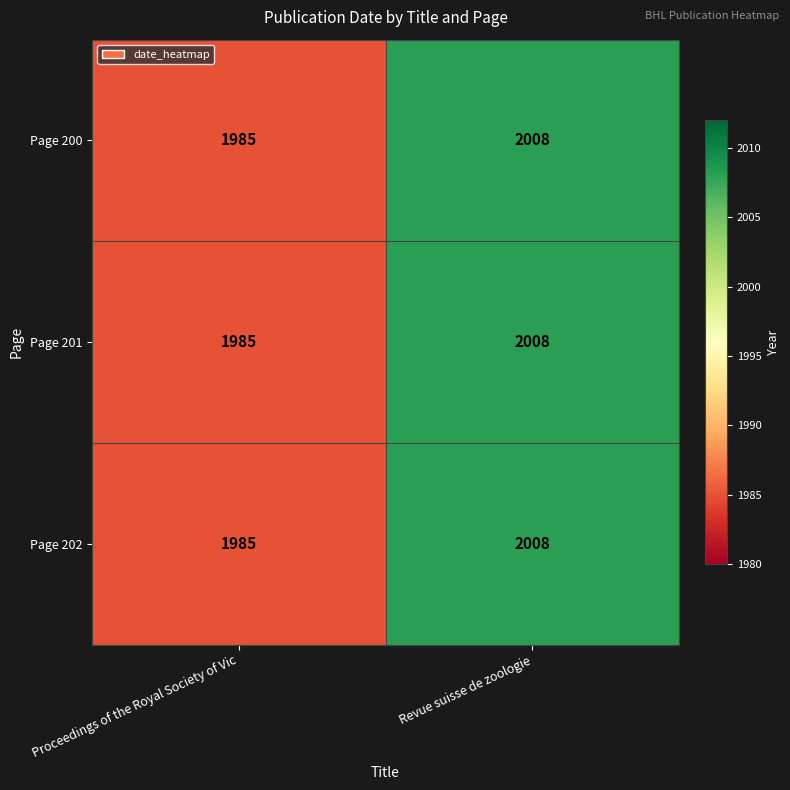

How many values in the Page 201 series are below 2008?

1